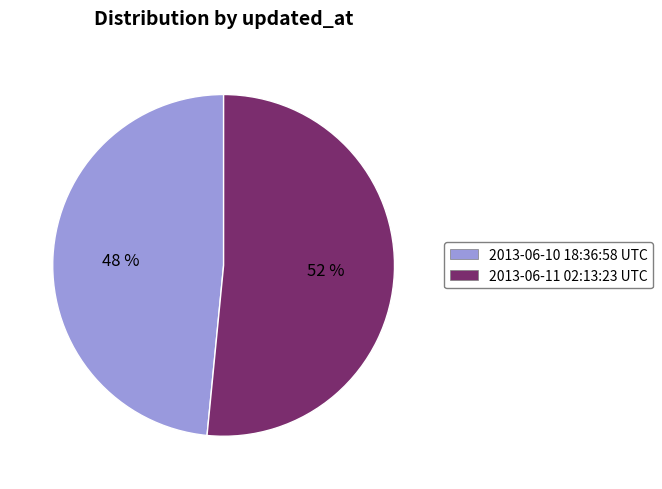

Is it true that 2013-06-10 18:36:58 UTC is 48% of the pie?

True